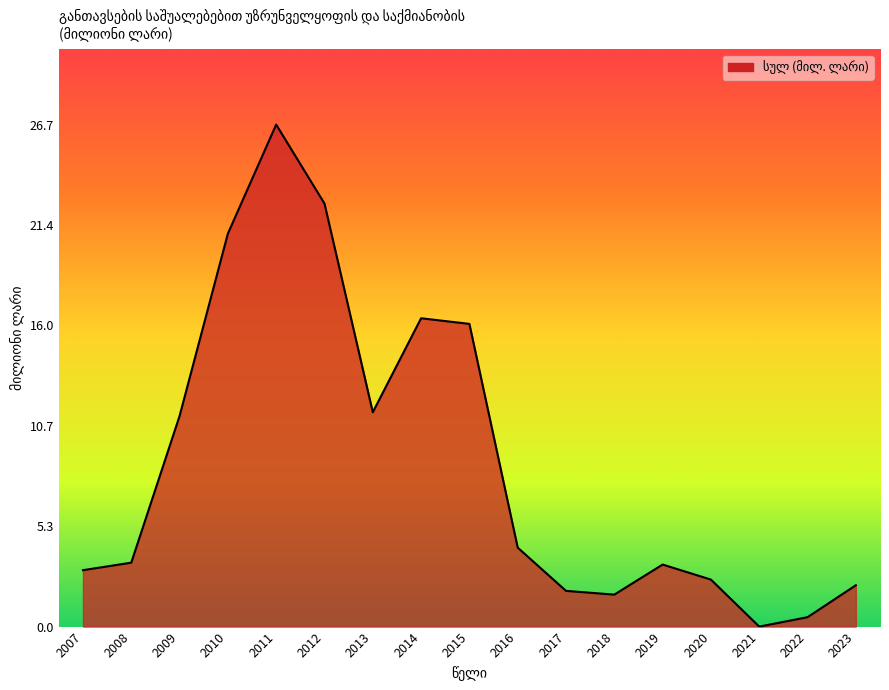

Is it true that the value at 2013 is 11.4?

True